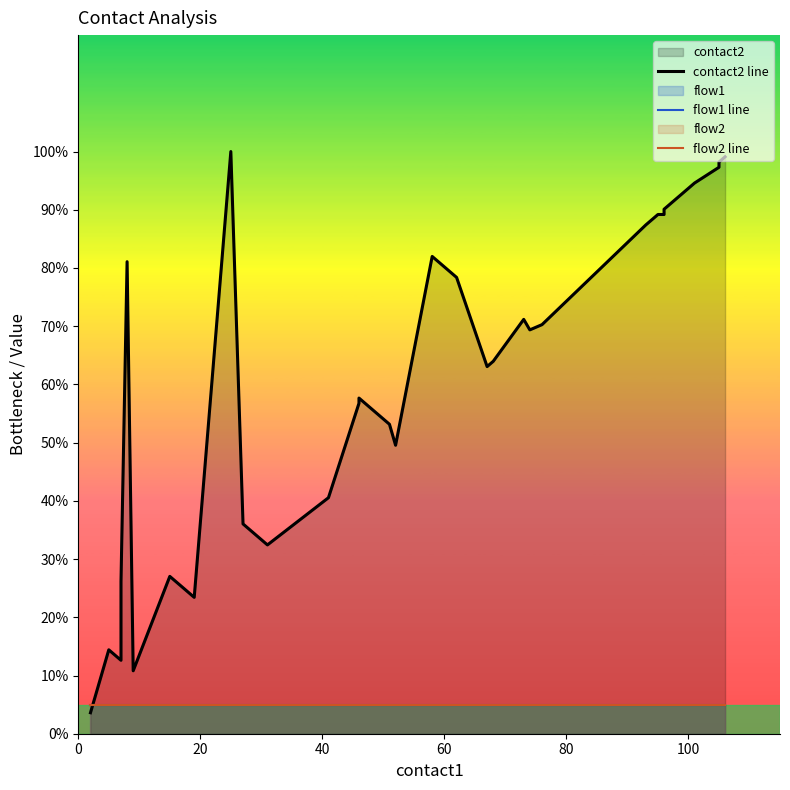

True or false: flow1 line has a value of 8.5 at 22.

False